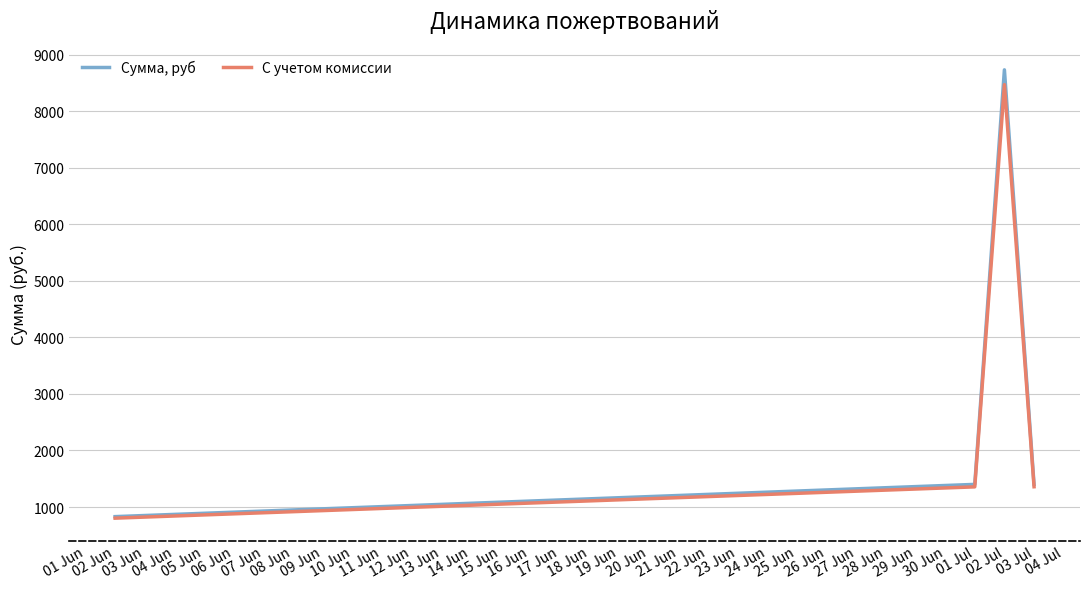

How many lines are shown in the chart?

2